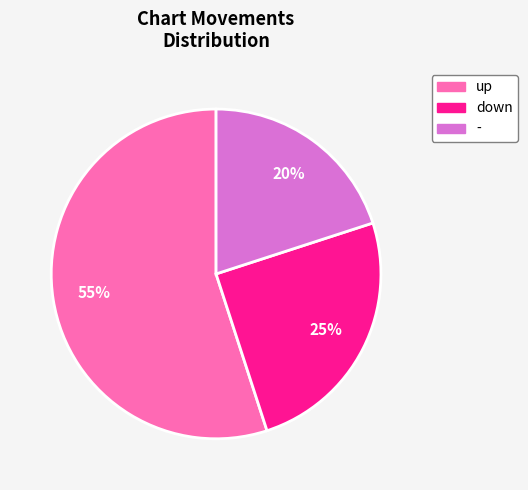

To the nearest percent, what is the difference between the largest and smallest slice percentages?

35%